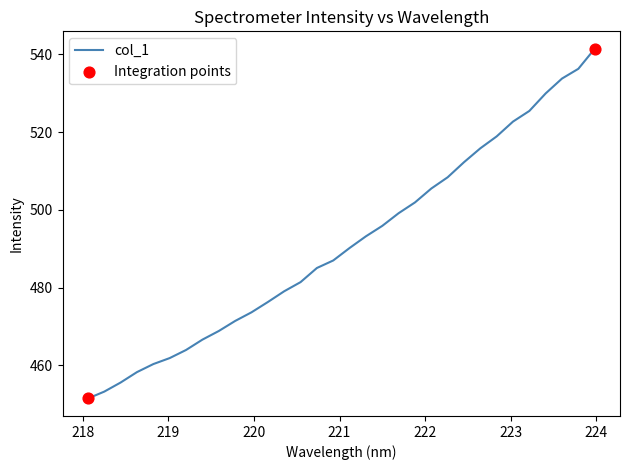

What is the difference between the maximum and minimum values?

89.9